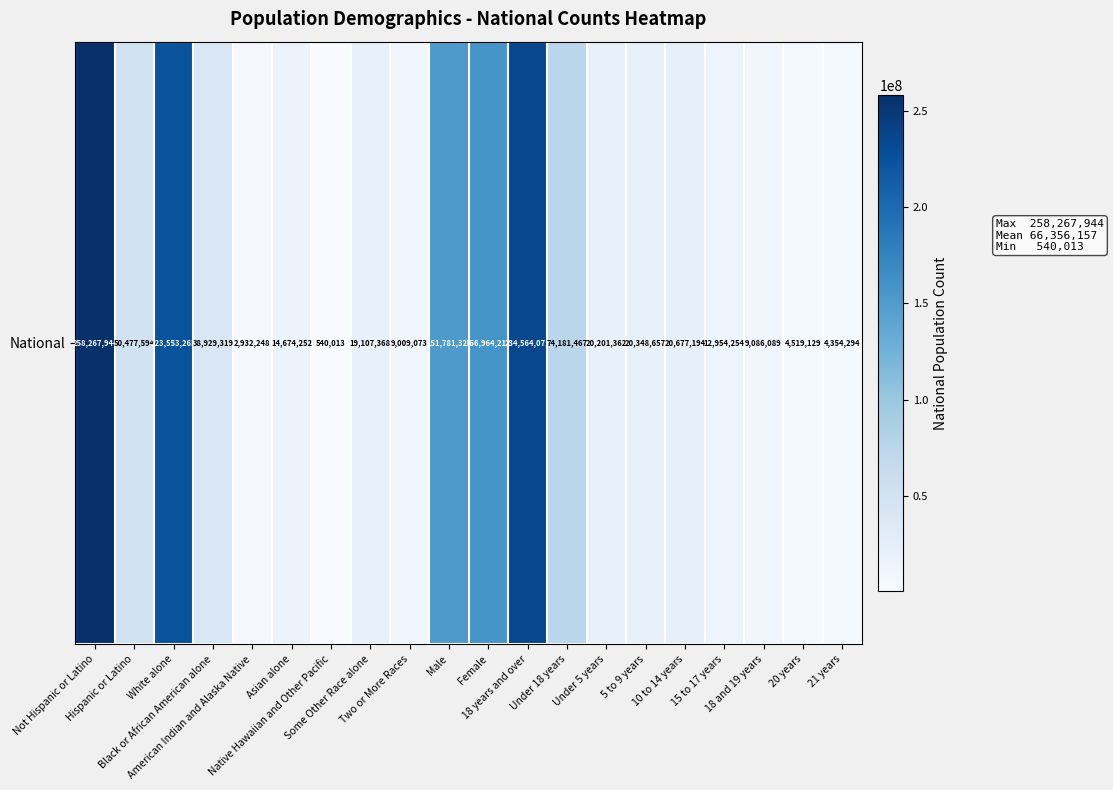

At which category does the chart reach its peak across all series?

Not Hispanic or Latino